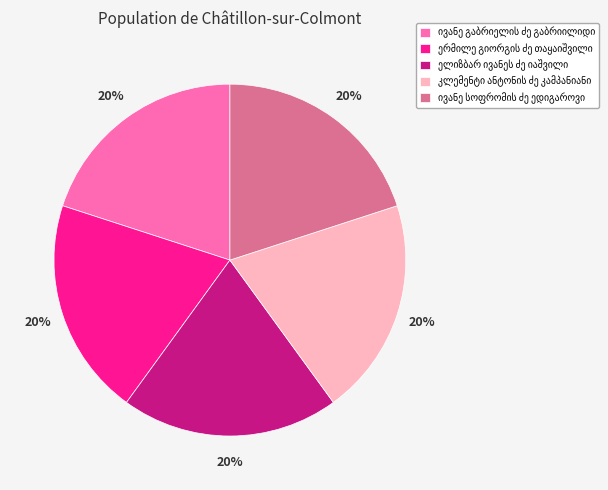

Is there a majority slice in this chart?

No